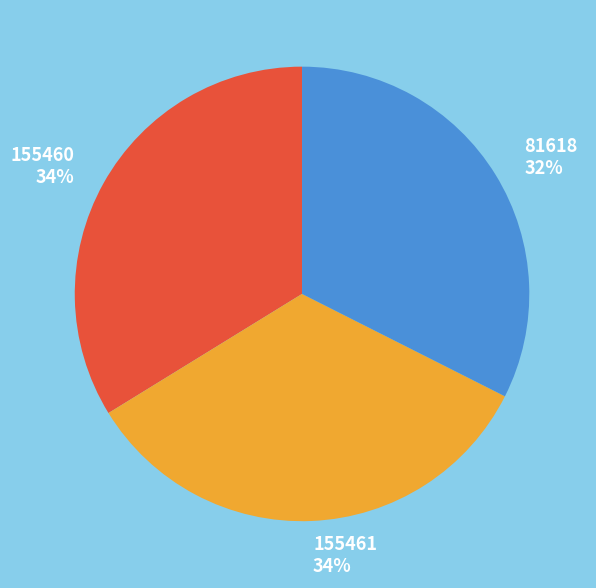

How many slices are in this pie chart?

3